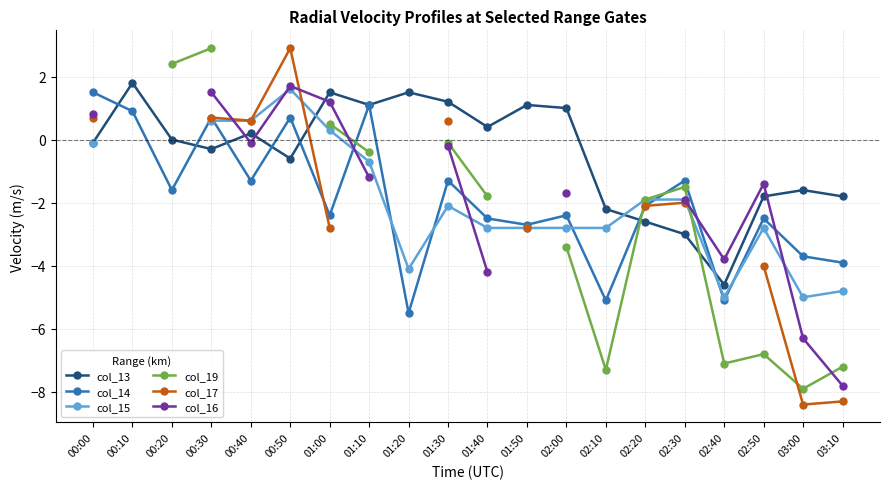

Where is the first local minimum for col_19?

02:10